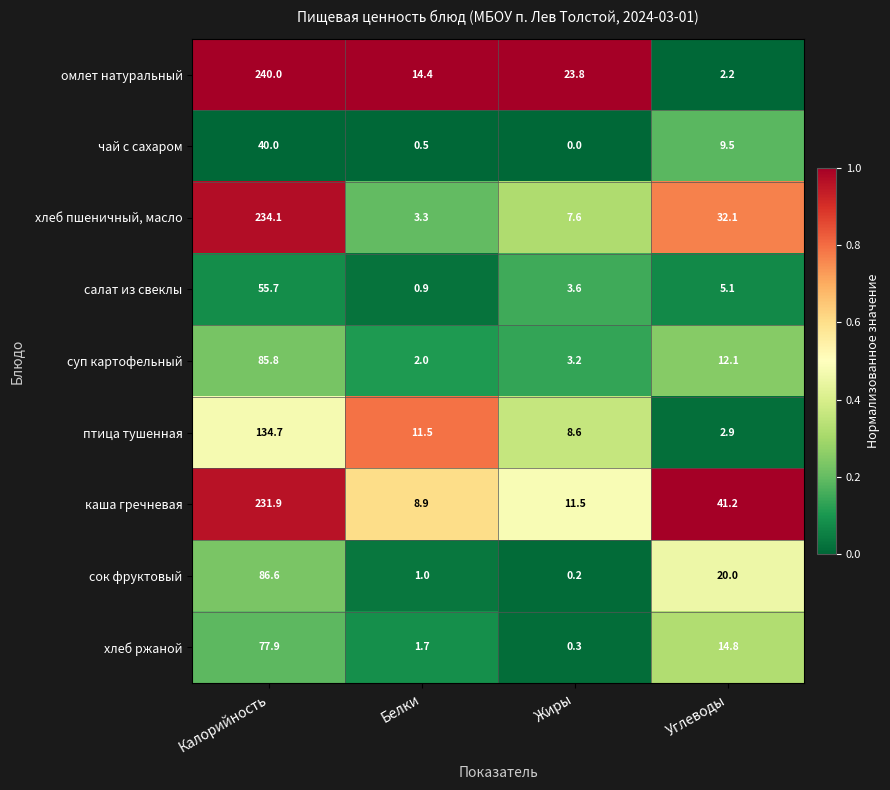

Rank the series at Жиры from highest to lowest value.

омлет натуральный, каша гречневая, птица тушенная, хлеб пшеничный, масло, салат из свеклы, суп картофельный, хлеб ржаной, сок фруктовый, чай с сахаром